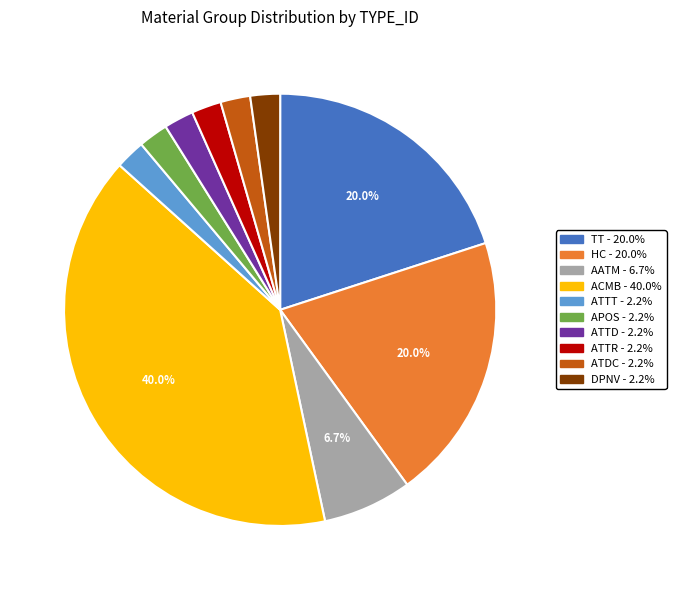

To the nearest percent, what is the difference between the largest and smallest slice percentages?

38%